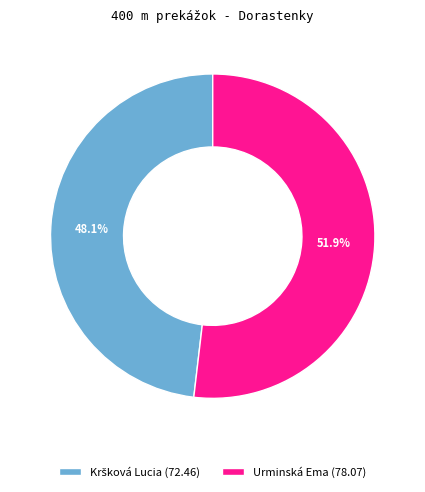

How many segments does this pie chart have?

2